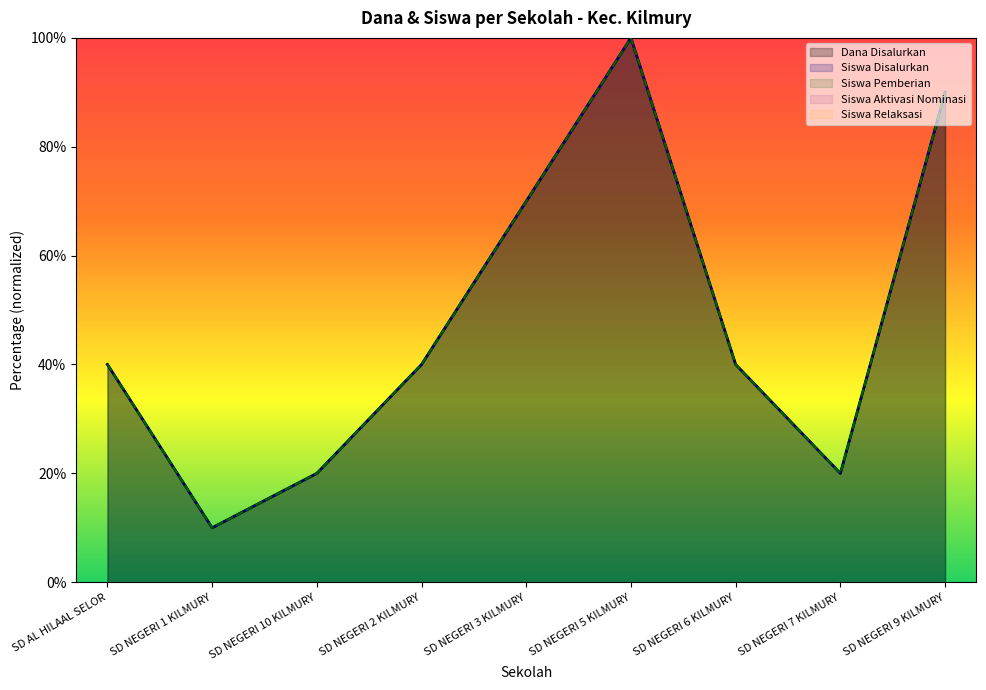

In Siswa Pemberian, how many points are higher than both neighbors (excluding endpoints)?

1